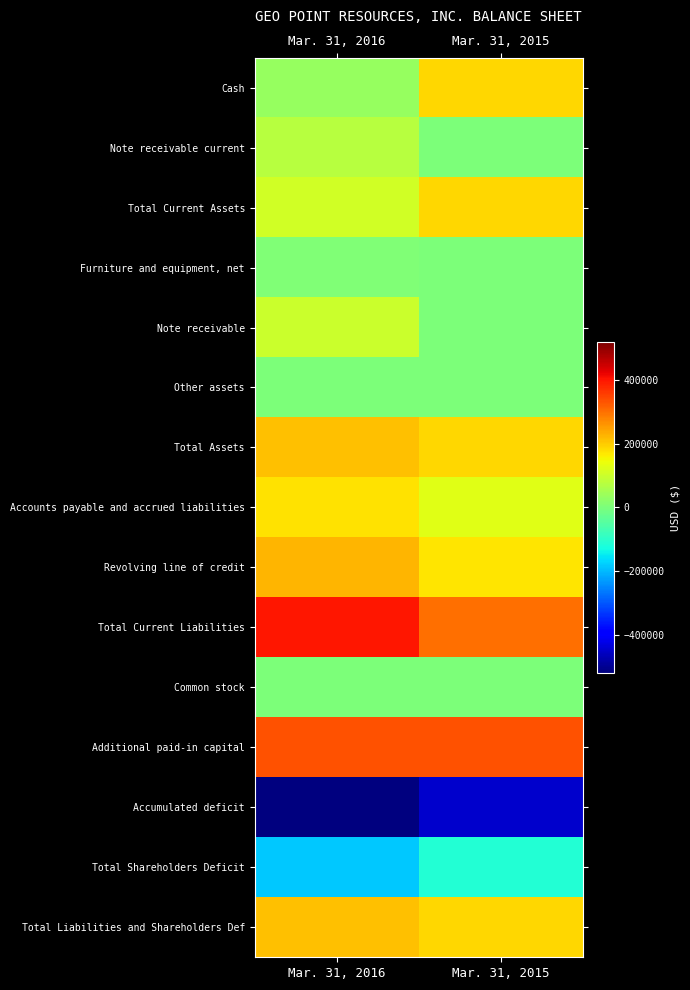

What is the total value across all series at Mar. 31, 2015?

1129271